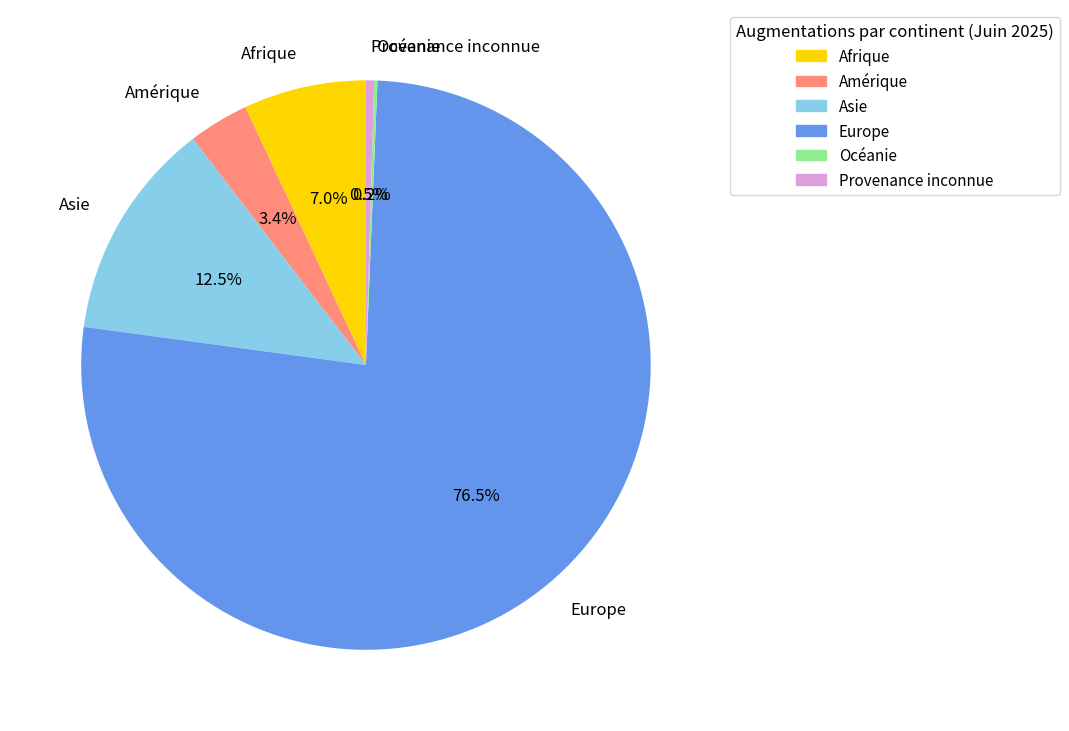

To the nearest percent, what is the difference between the largest and smallest slice percentages?

76%